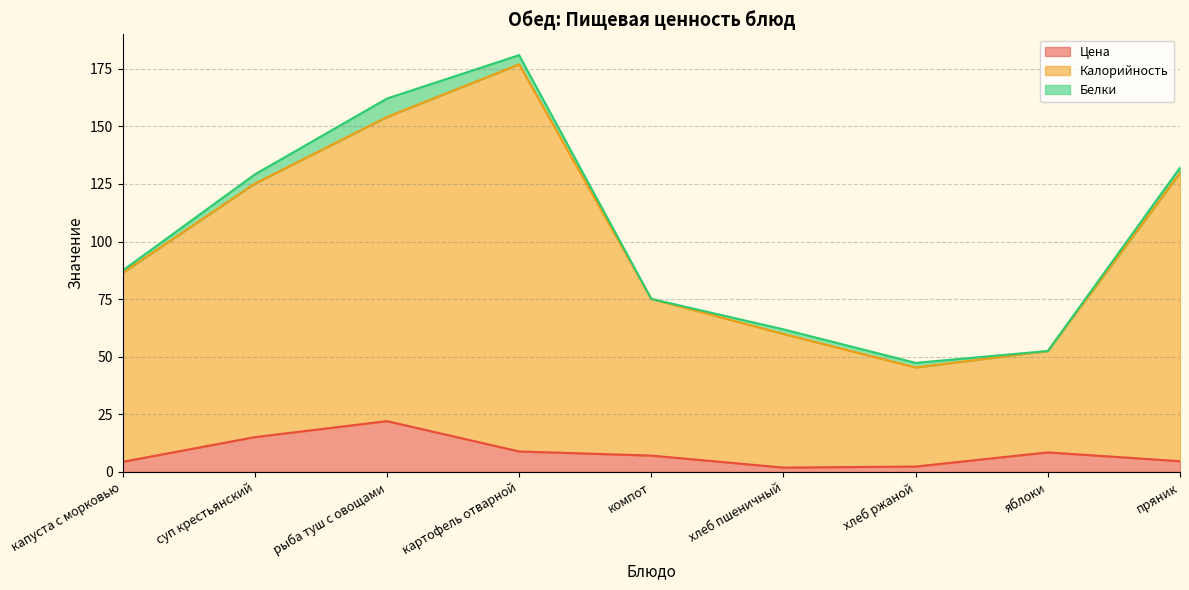

Which category has the highest value in the Цена series?

рыба туш с овощами